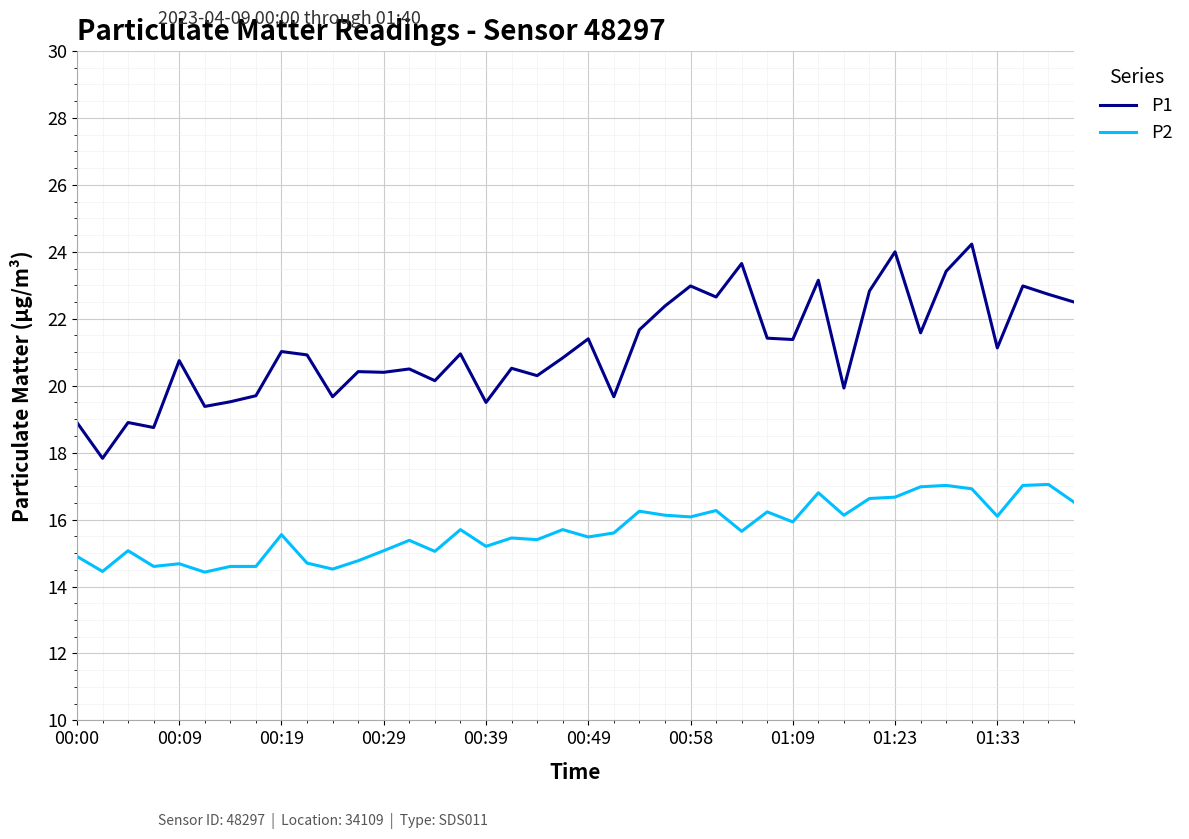

True or false: P1 and P2 cross at least once.

False